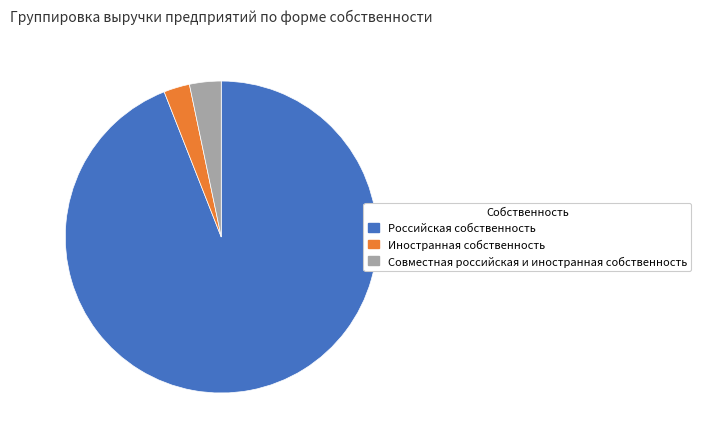

Count the number of slices in the pie.

3